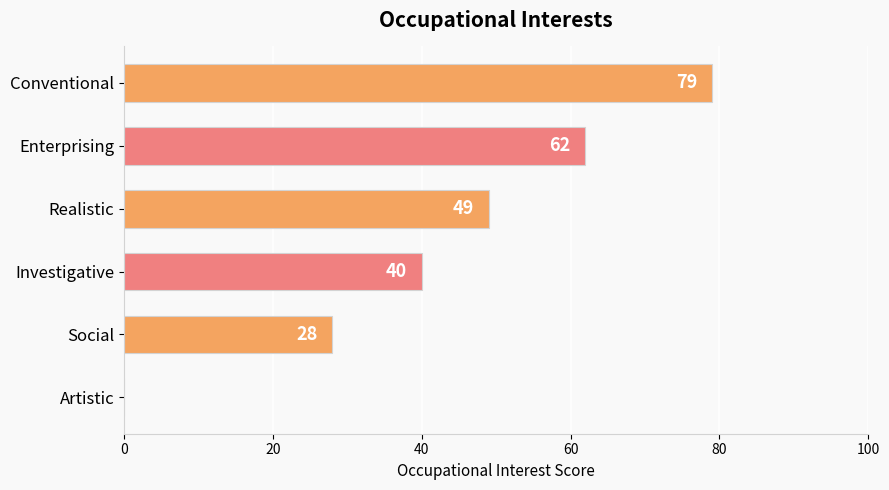

Is it true that the value at Realistic is 49?

True